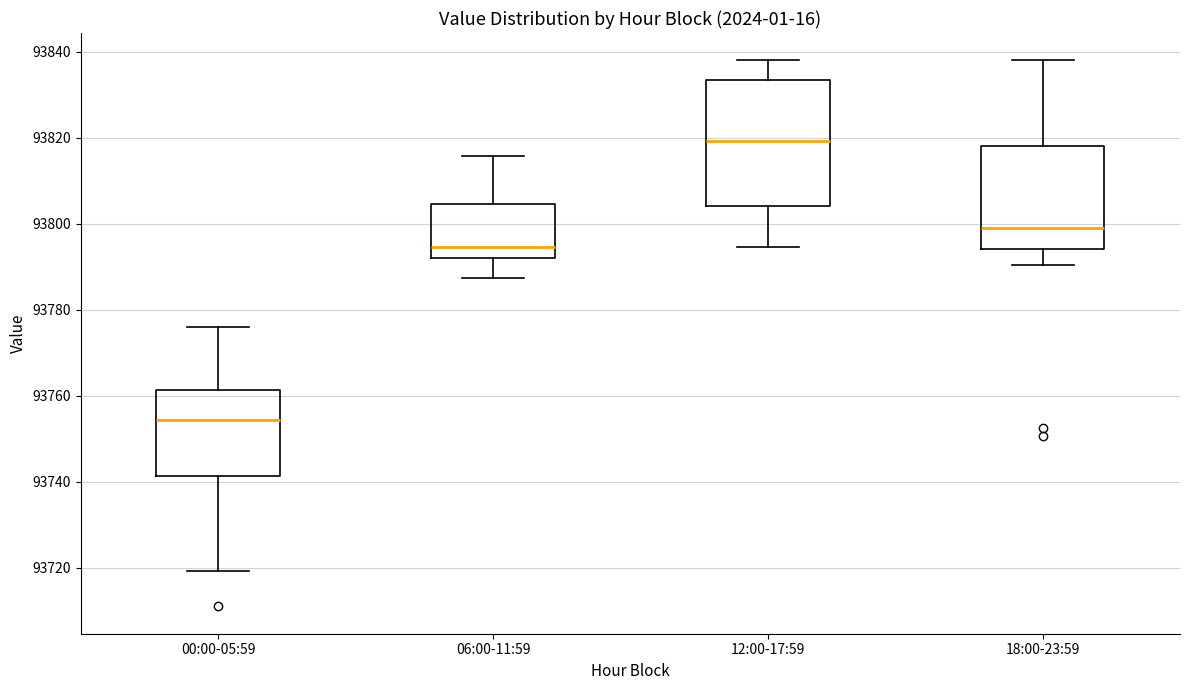

Which box's median line is the lowest?

00:00-05:59